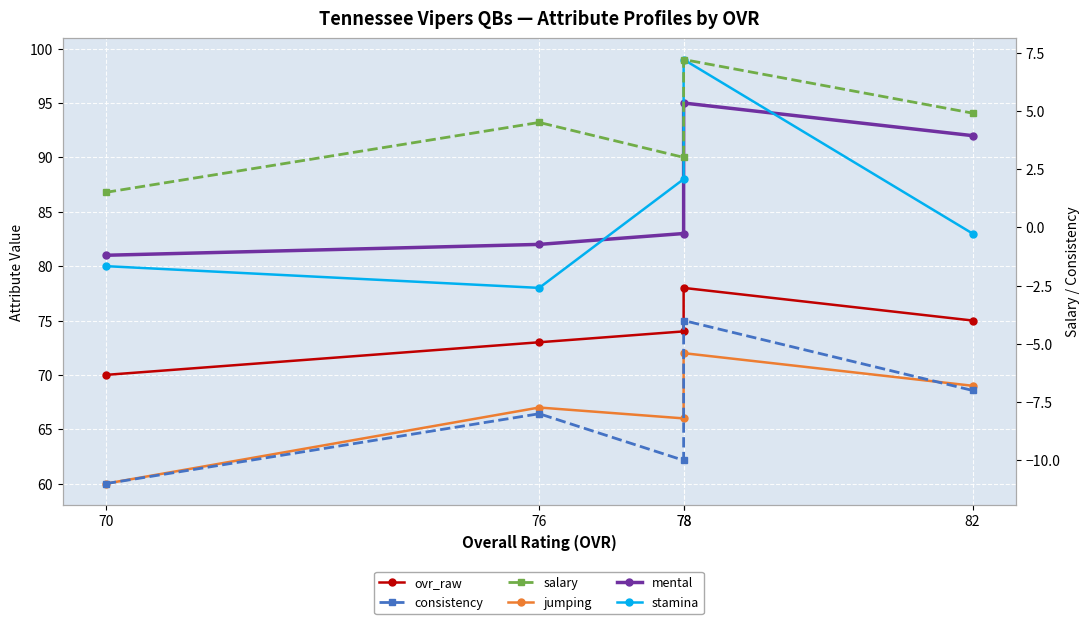

At which category is the sum across all series the highest?

78